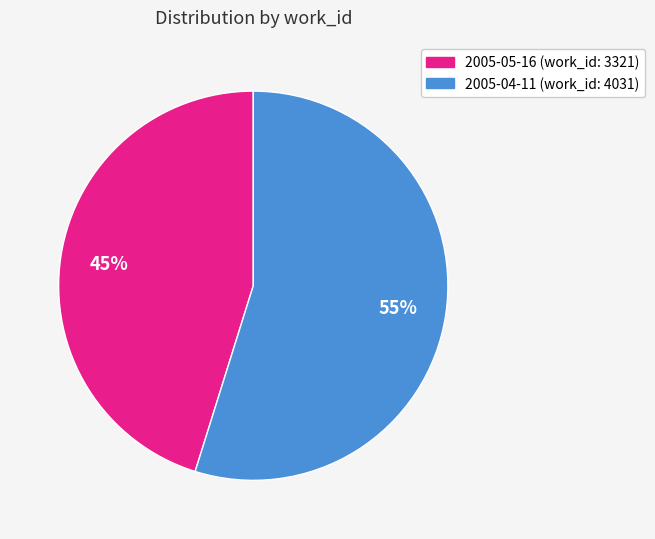

To the nearest percent, what is the difference between the 2005-04-11 and 2005-05-16 slice percentages?

10%